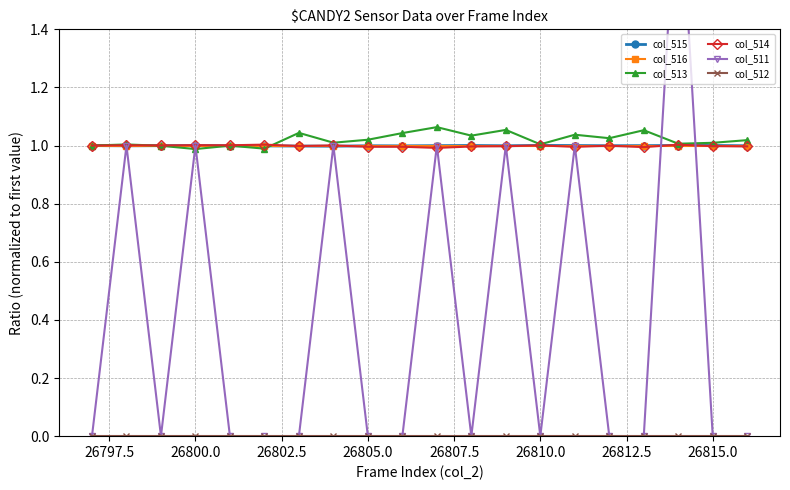

Reading left to right, what are all the values shown in this chart?

col_515: 1.0	1.0	1.0	1.0	1.0	1.0	1.0	1.0	1.0	1.0	1.0	1.0	1.0	1.0	1.0	1.0	1.0	1.0	1.0	1.0
col_516: 1.0	1.0	1.0	1.0	1.0	1.0	1.0	1.0	1.0	1.0	1.0	1.0	1.0	1.0	1.0	1.0	1.0	1.0	1.0	1.0
col_513: 1.0	1.0	1.0	1.0	1.0	1.0	1.0	1.0	1.0	1.0	1.1	1.0	1.1	1.0	1.0	1.0	1.1	1.0	1.0	1.0
col_514: 1.0	1.0	1.0	1.0	1.0	1.0	1.0	1.0	1.0	1.0	1.0	1.0	1.0	1.0	1.0	1.0	1.0	1.0	1.0	1.0
col_511: 0.0	1.0	0.0	1.0	0.0	0.0	0.0	1.0	0.0	0.0	1.0	0.0	1.0	0.0	1.0	0.0	0.0	2.0	0.0	0.0
col_512: 0.0	0.0	0.0	0.0	0.0	0.0	0.0	0.0	0.0	0.0	0.0	0.0	0.0	0.0	0.0	0.0	0.0	0.0	0.0	0.0